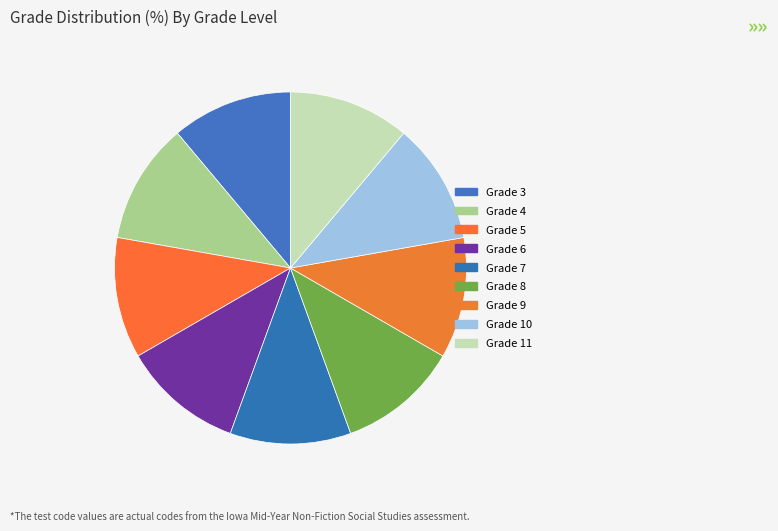

How many segments does this pie chart have?

9